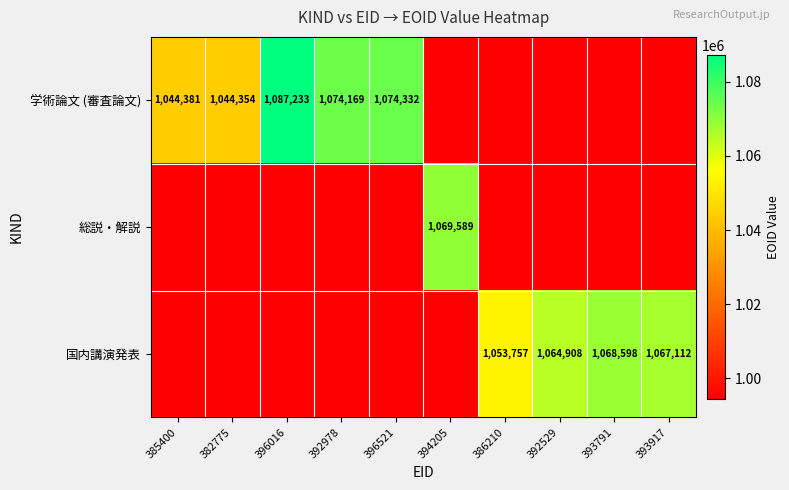

What is the highest value of the 学術論文 (審査論文) series?

1087233